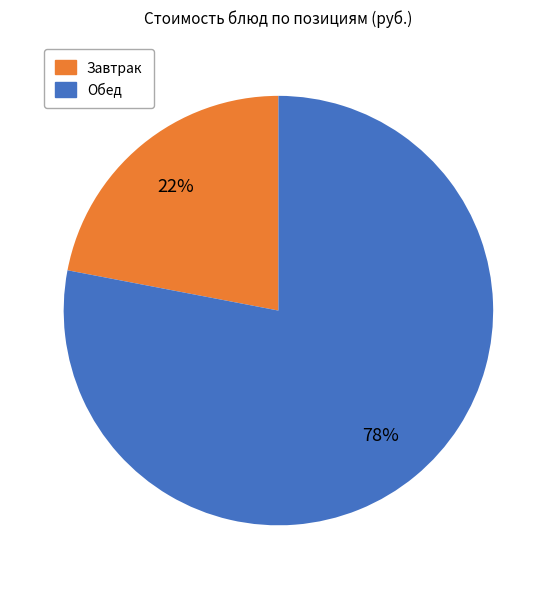

Which slice is the largest?

Обед